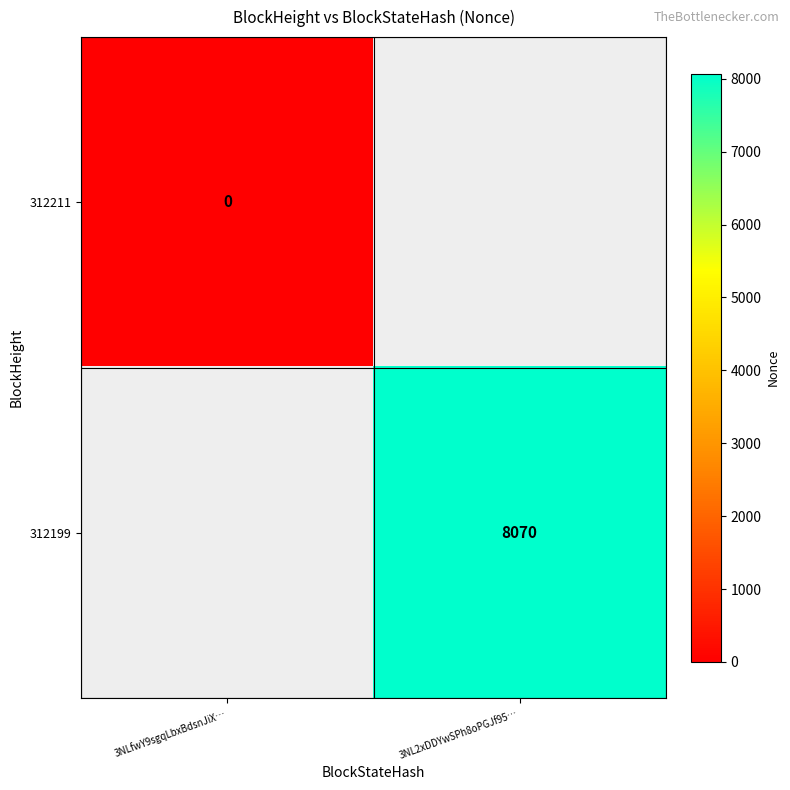

Is it true that 312199 equals 8070 at 3NL2xDDYwSPh8oPGJf95…?

True